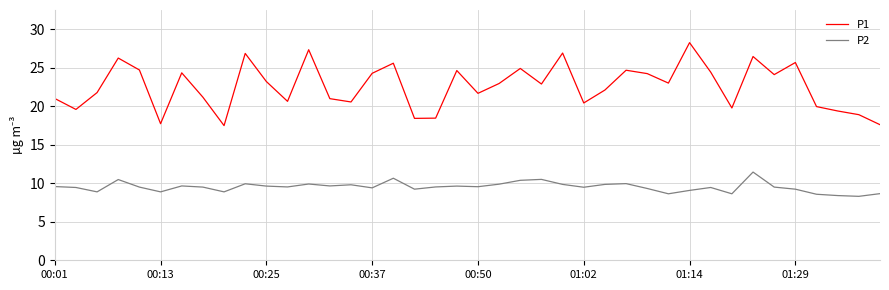

How many categories are shown in the chart?

40